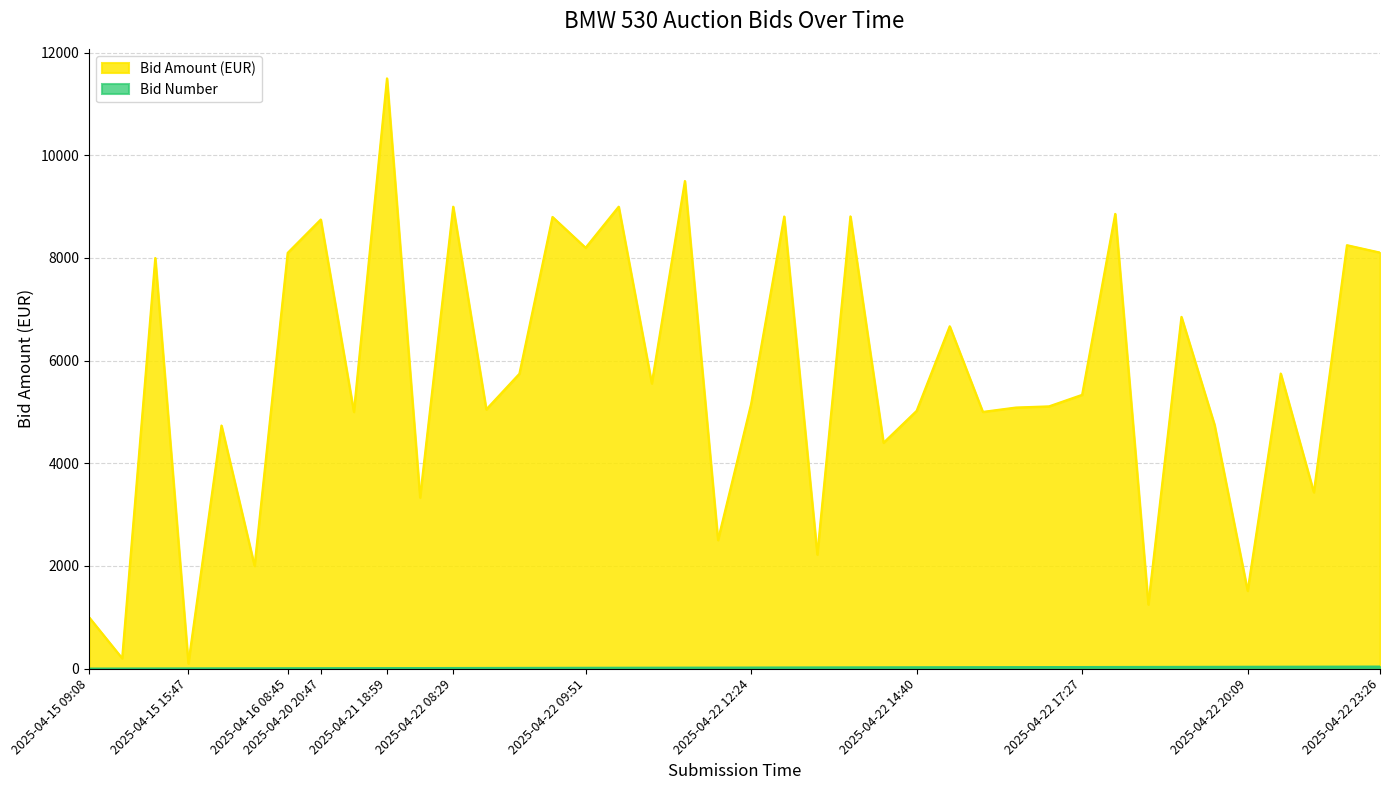

Which category has the lowest value across all series?

2025-04-15 09:08